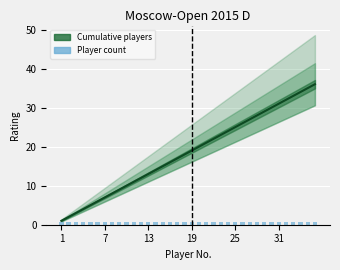

Where is Cumulative players nearest to the value 18?

17